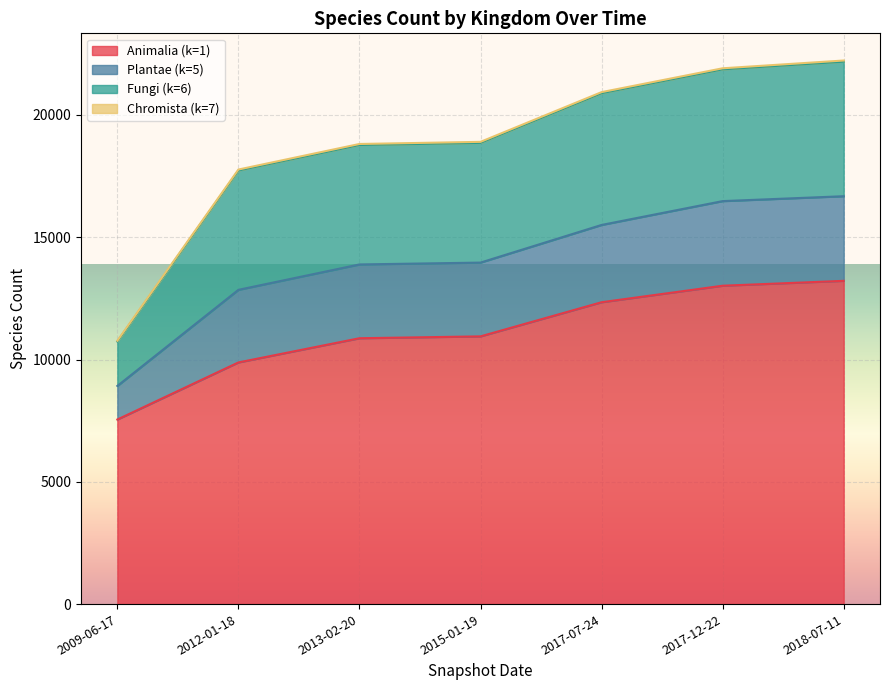

At which label does Animalia (k=1) first exceed 10947?

2017-07-24